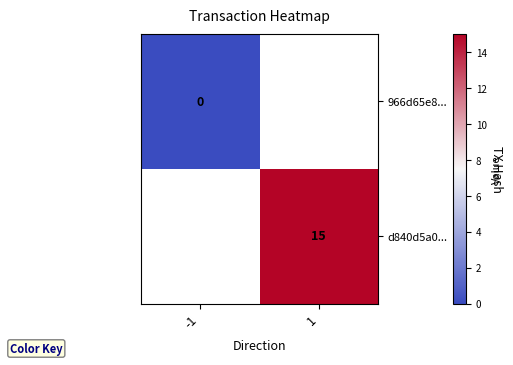

Is it true that d840d5a0... equals 10 at 1?

False